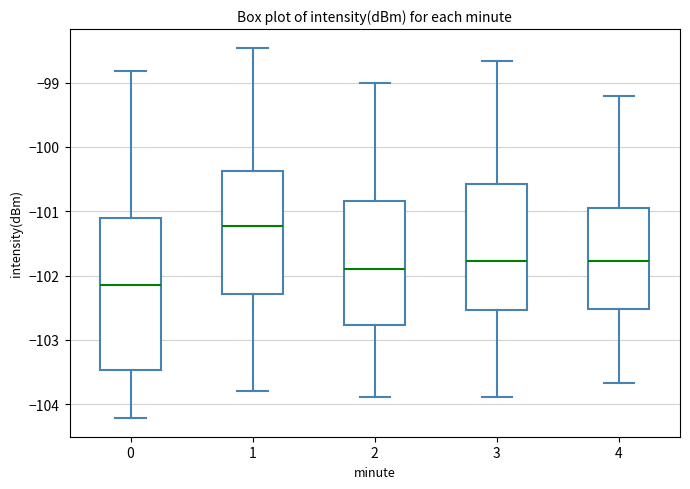

Reading left to right, read every box against the y-axis: the position of its median line, the range the box covers, and the ends of its whiskers. The values are not printed on the chart, so give them approximately, as read against the axis.

0: median -102.1, box -103.5 to -101.1, whiskers -104.2 to -98.8
1: median -101.2, box -102.3 to -100.4, whiskers -103.8 to -98.5
2: median -101.9, box -102.8 to -100.8, whiskers -103.9 to -99.0
3: median -101.8, box -102.5 to -100.6, whiskers -103.9 to -98.7
4: median -101.8, box -102.5 to -100.9, whiskers -103.7 to -99.2